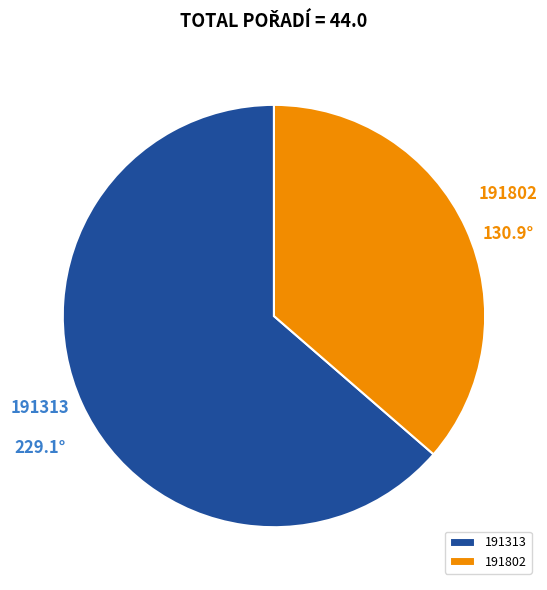

Is it true that 191802 is 49% of the pie?

False